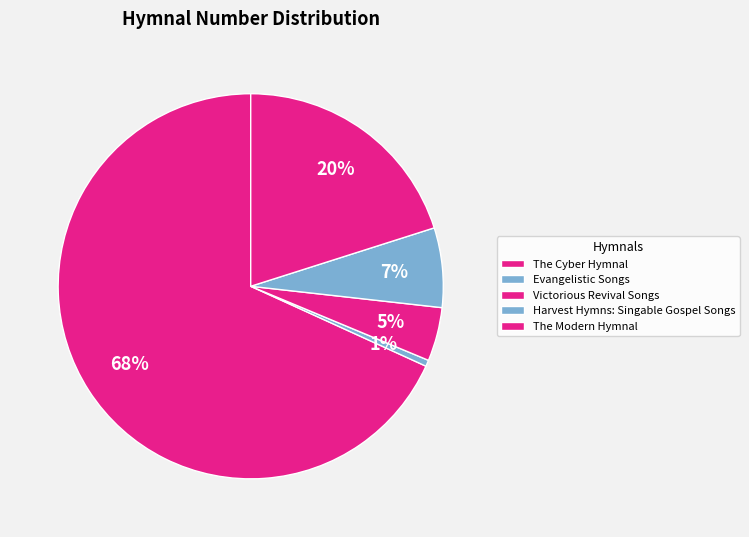

To the nearest percent, what portion does The Modern Hymnal represent?

20%